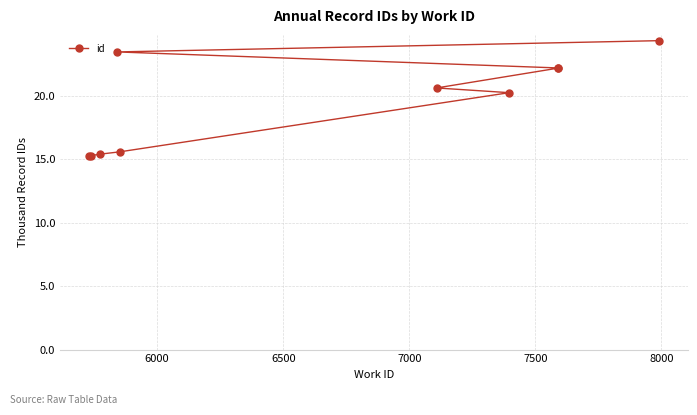

What value does the data have at 6500, to the nearest 50?

15400